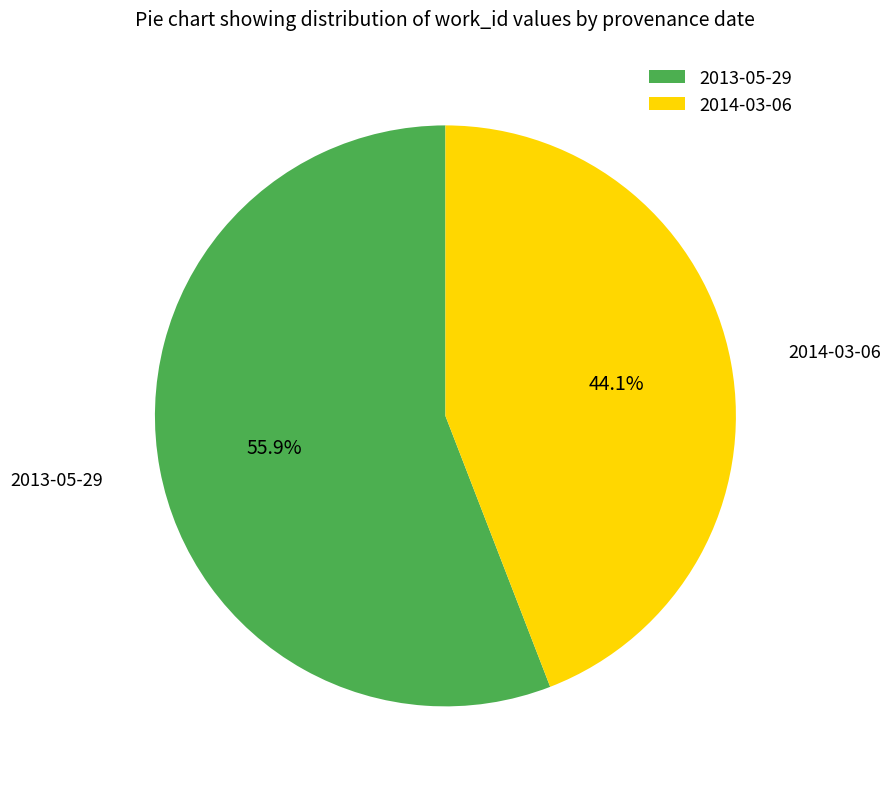

Which slice is the largest?

2013-05-29